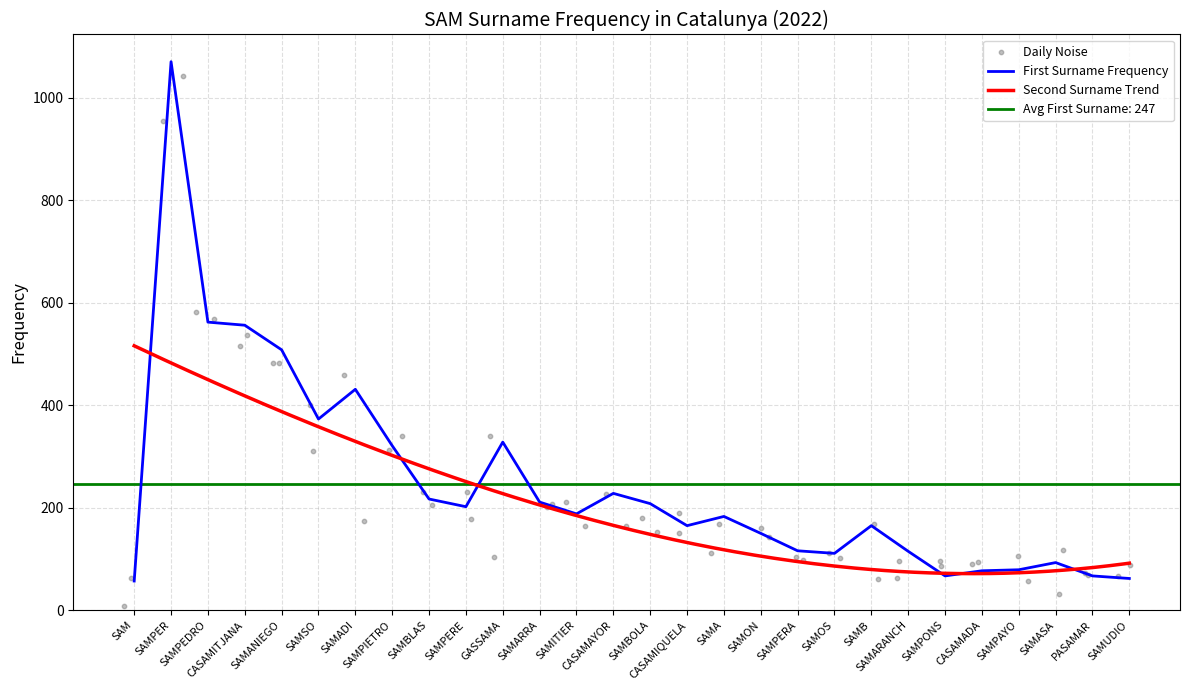

Which series has the widest spread of Y values?

First Surname Frequency